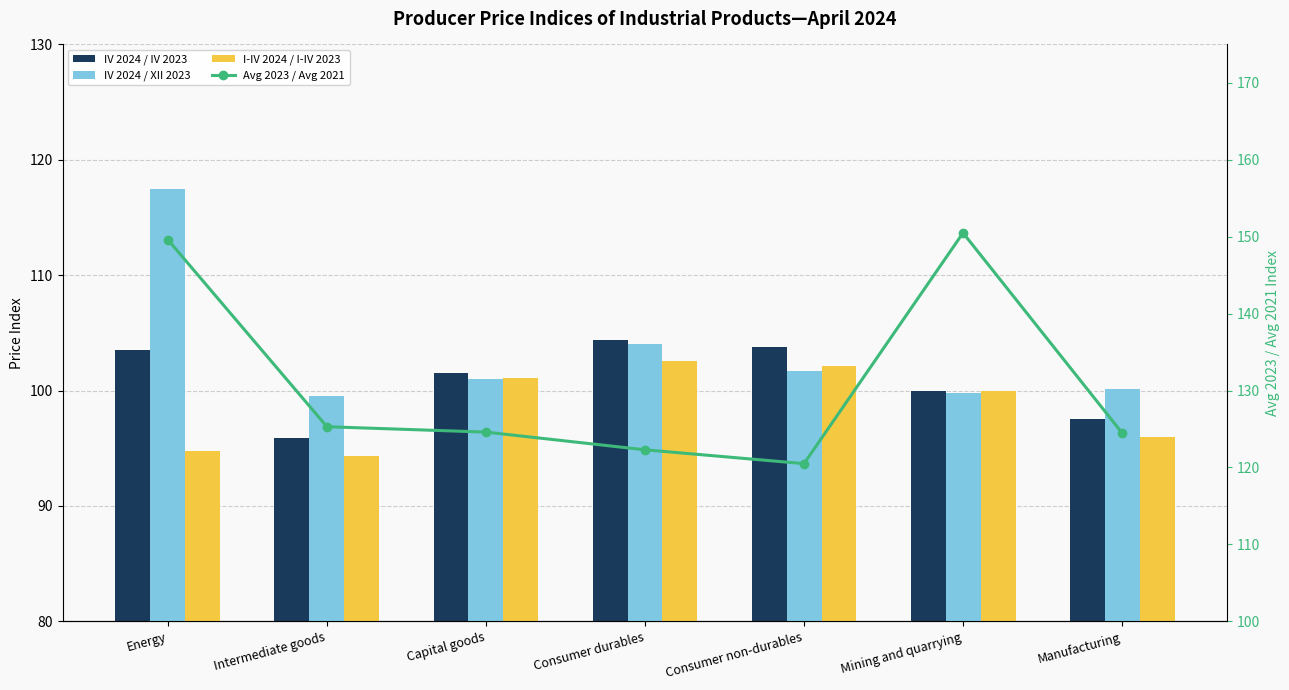

Reading left to right, list all the values displayed in this chart.

IV 2024 / IV 2023: 103.5	95.9	101.5	104.4	103.8	100.0	97.5
IV 2024 / XII 2023: 117.5	99.5	101.0	104.0	101.7	99.8	100.1
I-IV 2024 / I-IV 2023: 94.8	94.3	101.1	102.6	102.1	100.0	96.0
Avg 2023 / Avg 2021: 149.6	125.3	124.6	122.3	120.5	150.5	124.5